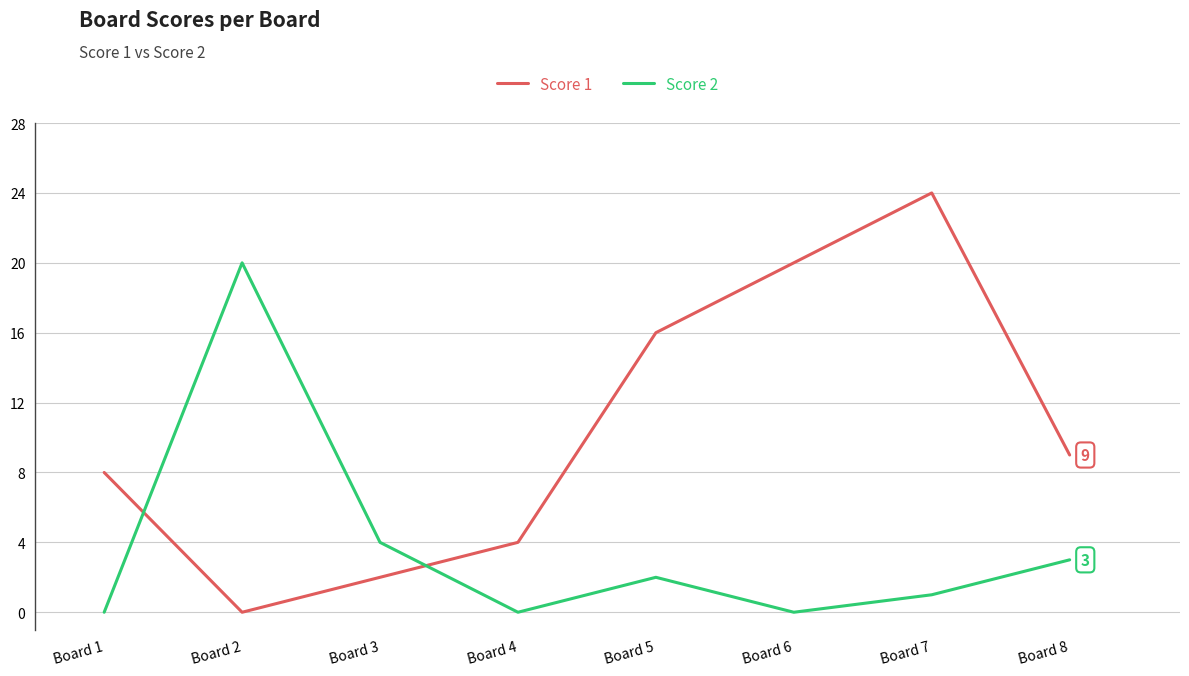

Reading left to right, list all the values displayed in this chart.

Score 1: 8	0	2	4	16	20	24	9
Score 2: 0	20	4	0	2	0	1	3